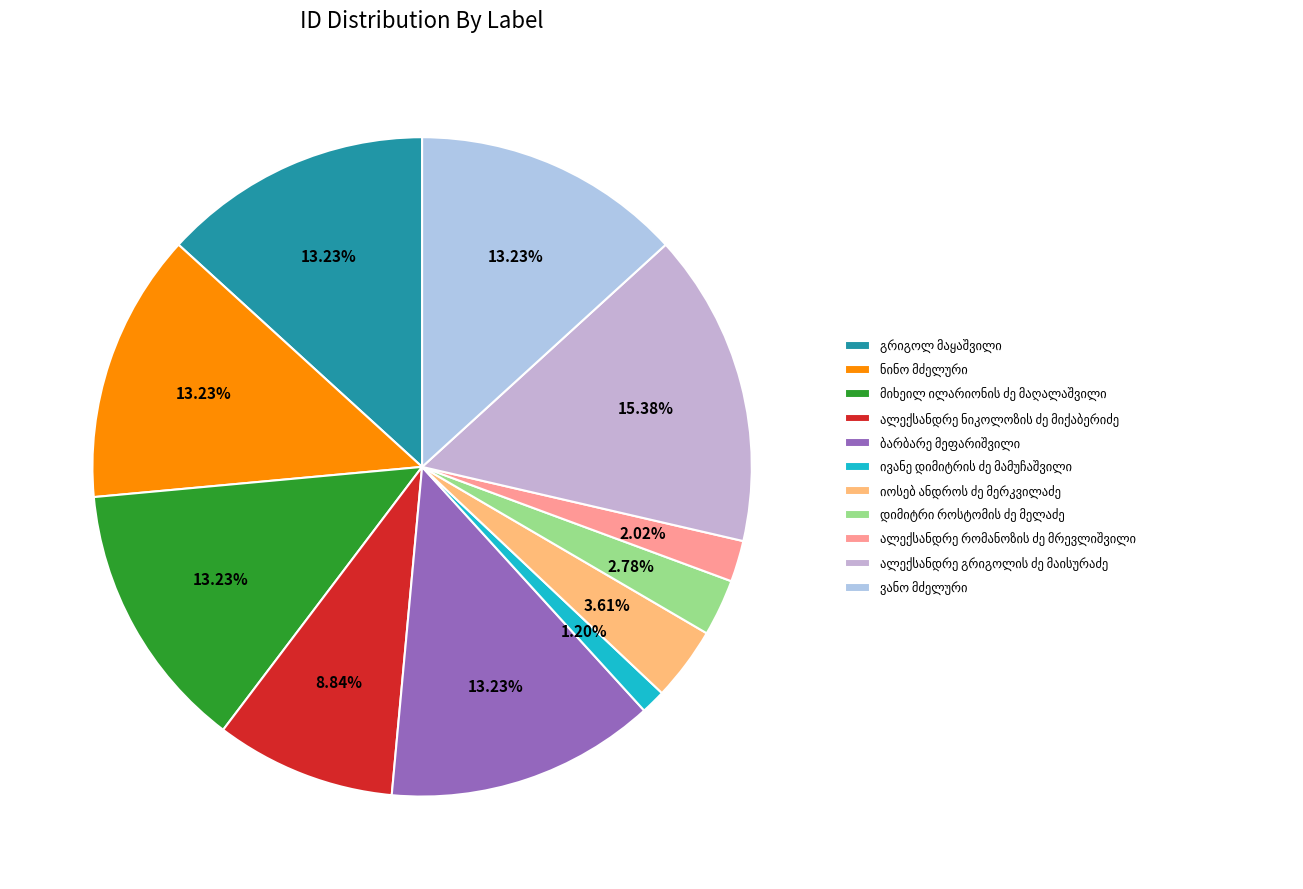

To the nearest percent, what is the average slice percentage?

9%